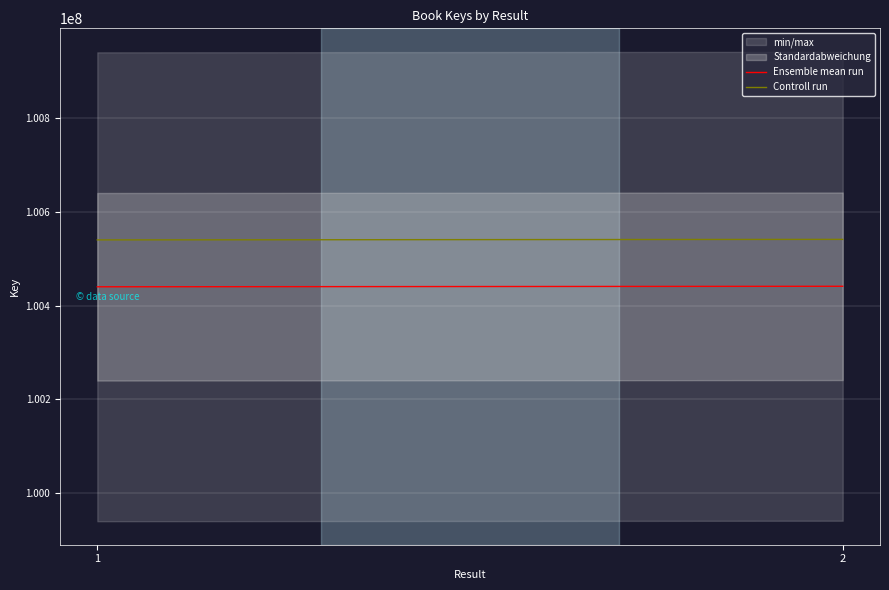

How many values in the Controll run series are below 100541257?

1